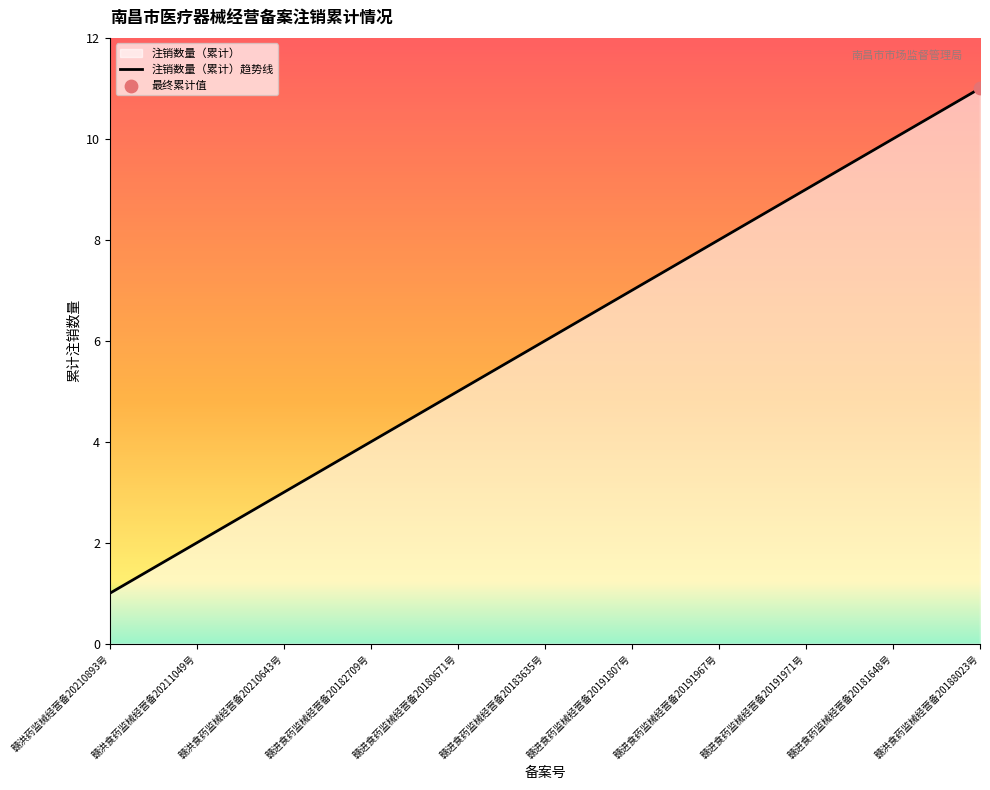

What is the change in value from 赣进食药监械经营备20182709号 to 赣进食药监械经营备20181648号?

+6